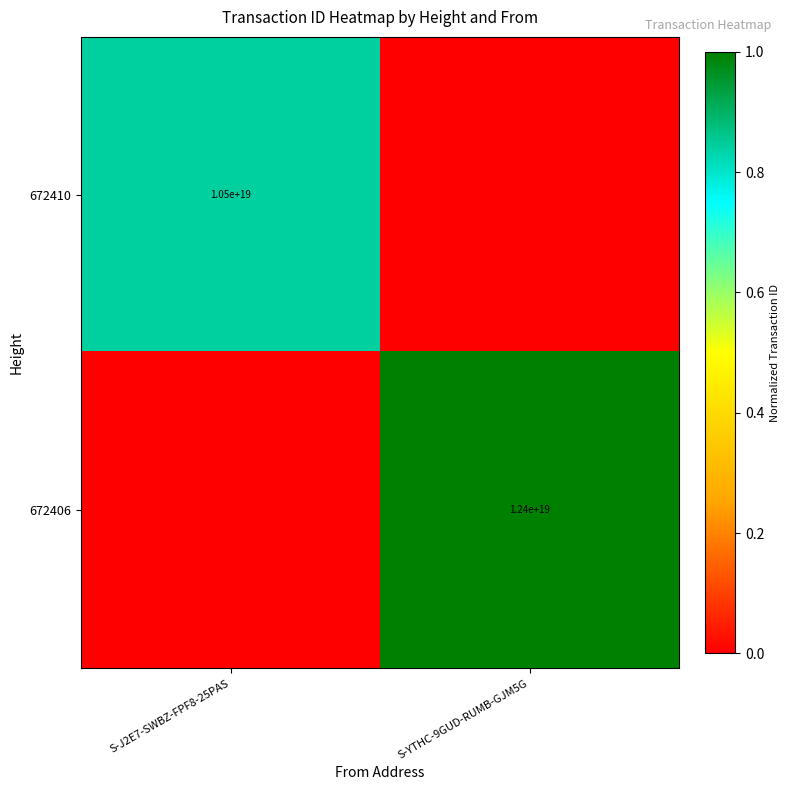

Which category has the highest value across all series?

S-YTHC-9GUD-RUMB-GJM5G